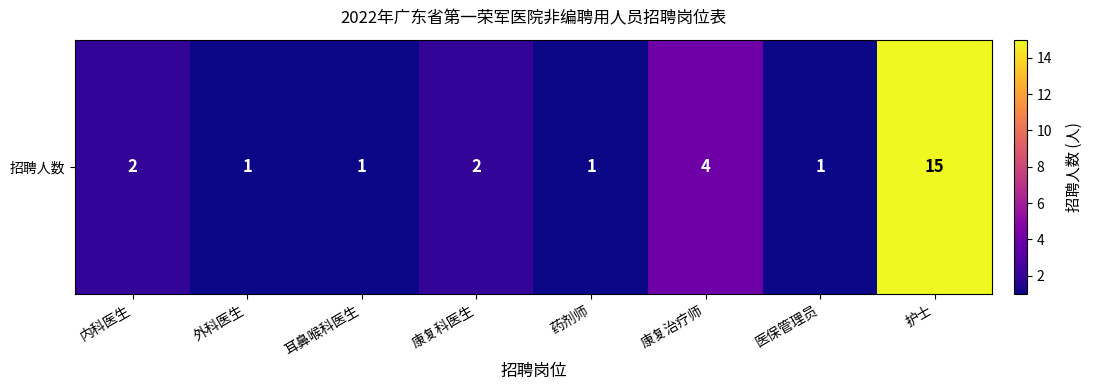

True or false: the data shows 5 at 康复治疗师.

False